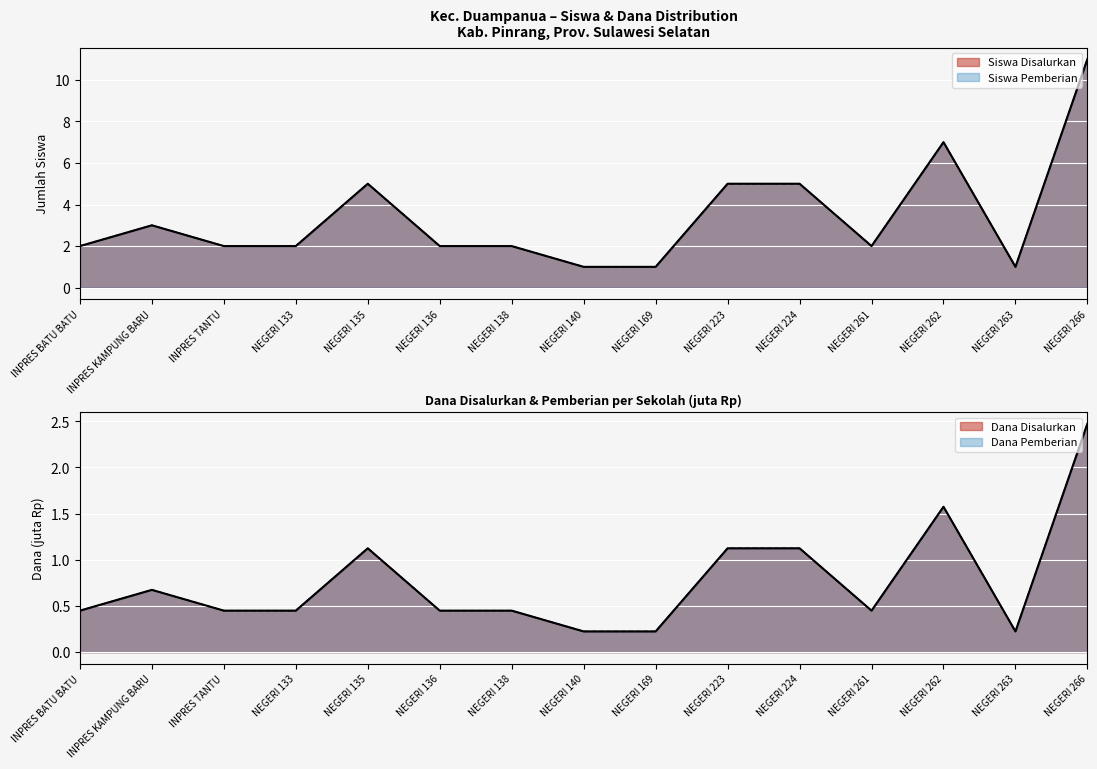

Rank the categories by Siswa Disalurkan value from highest to lowest.

NEGERI 266, NEGERI 262, NEGERI 135, NEGERI 223, NEGERI 224, INPRES KAMPUNG BARU, INPRES BATU BATU, INPRES TANTU, NEGERI 133, NEGERI 136, NEGERI 138, NEGERI 261, NEGERI 140, NEGERI 169, NEGERI 263